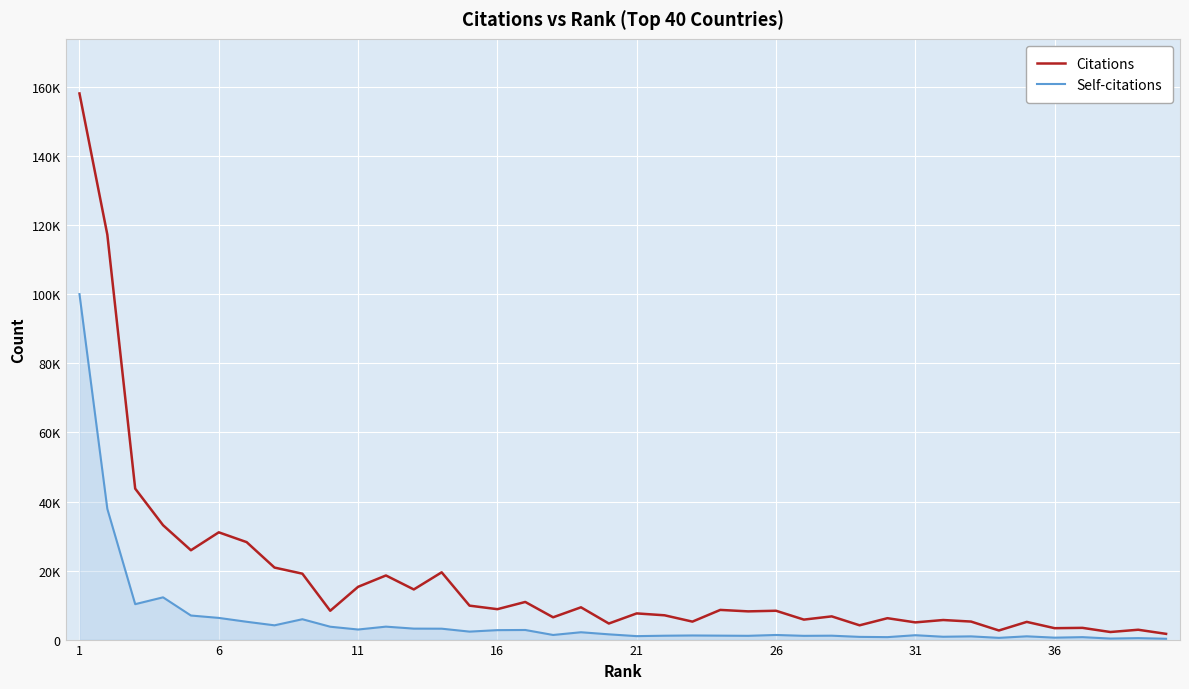

What is the average value of the Citations series?

17715